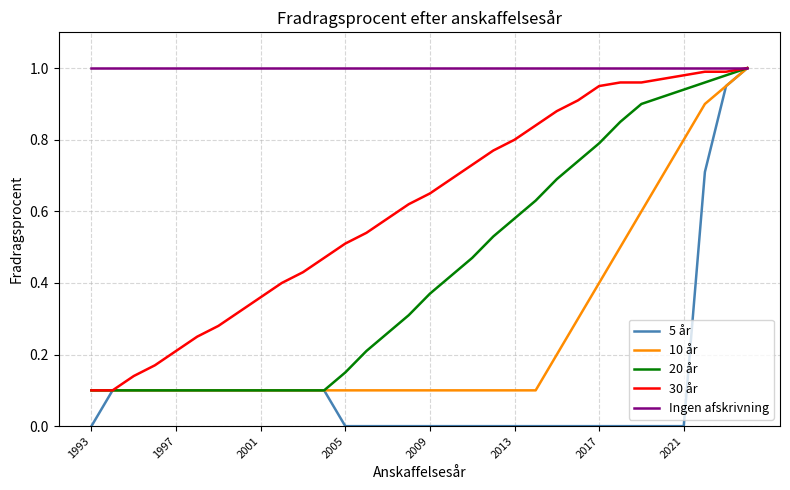

Which series has the largest total across all categories?

Ingen afskrivning